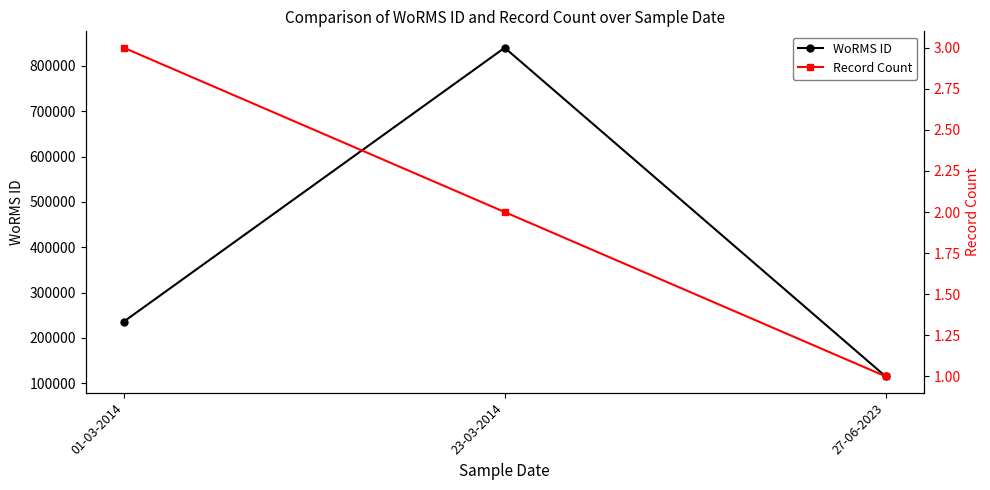

Which has a higher value, 23-03-2014 or 01-03-2014?

23-03-2014